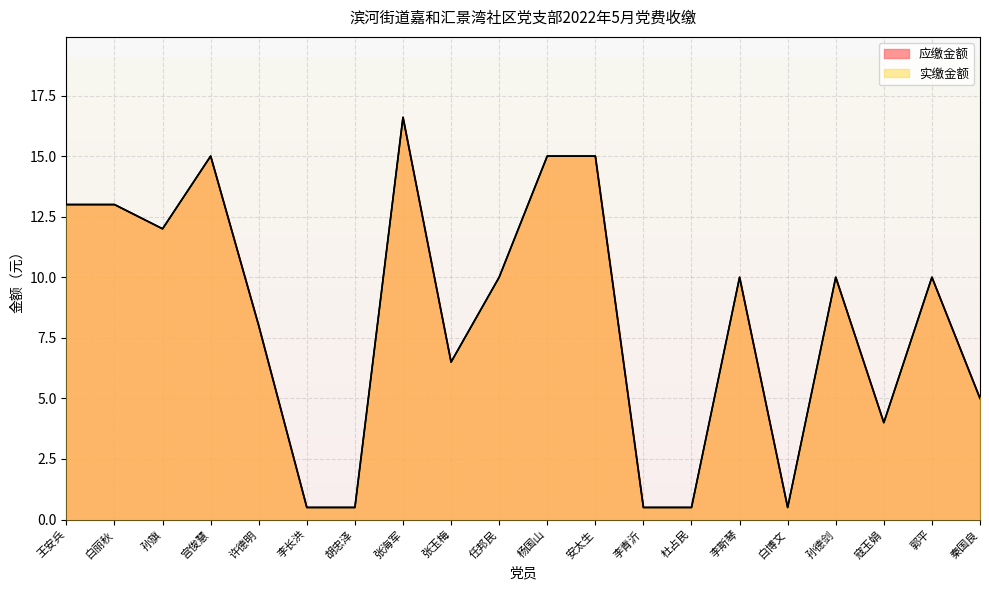

At which category is the sum across all series the highest?

张海军